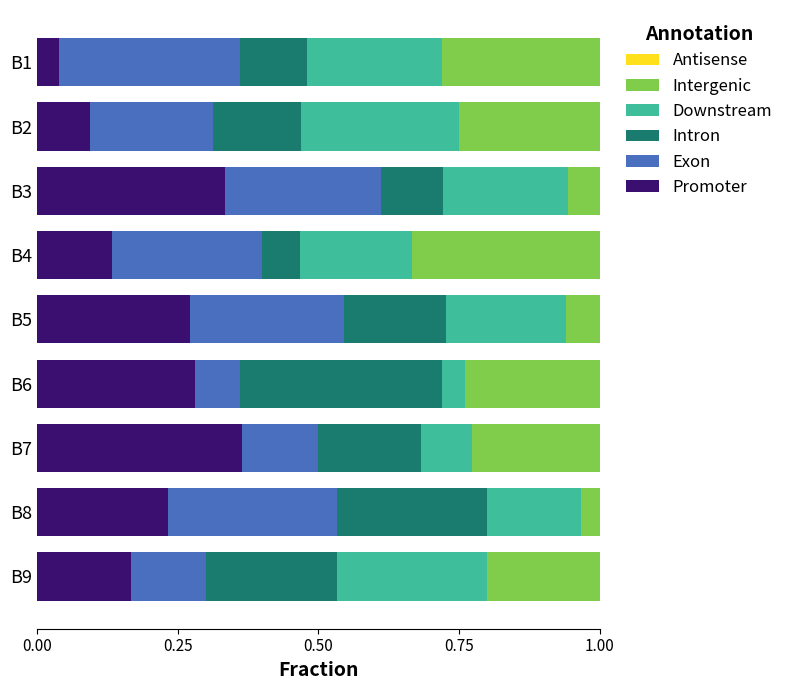

The Promoter series shows 0.0 at B2. True or false?

False